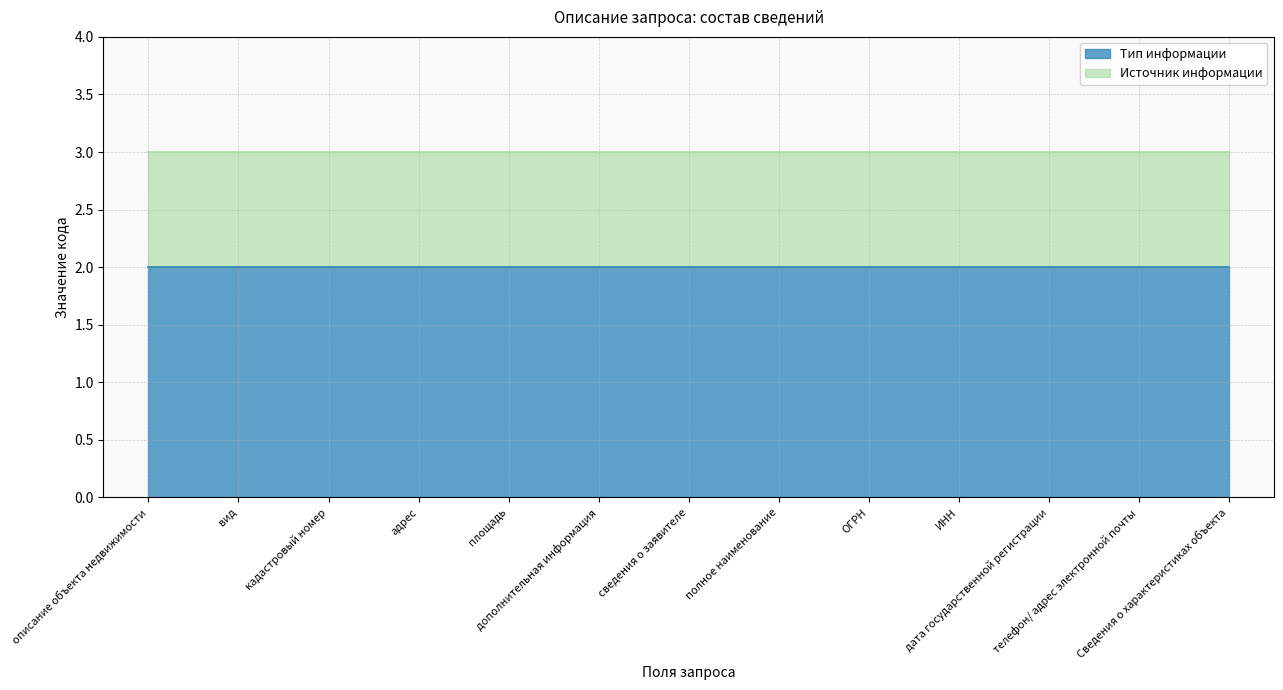

Does the chart display data point markers on the line(s)?

No